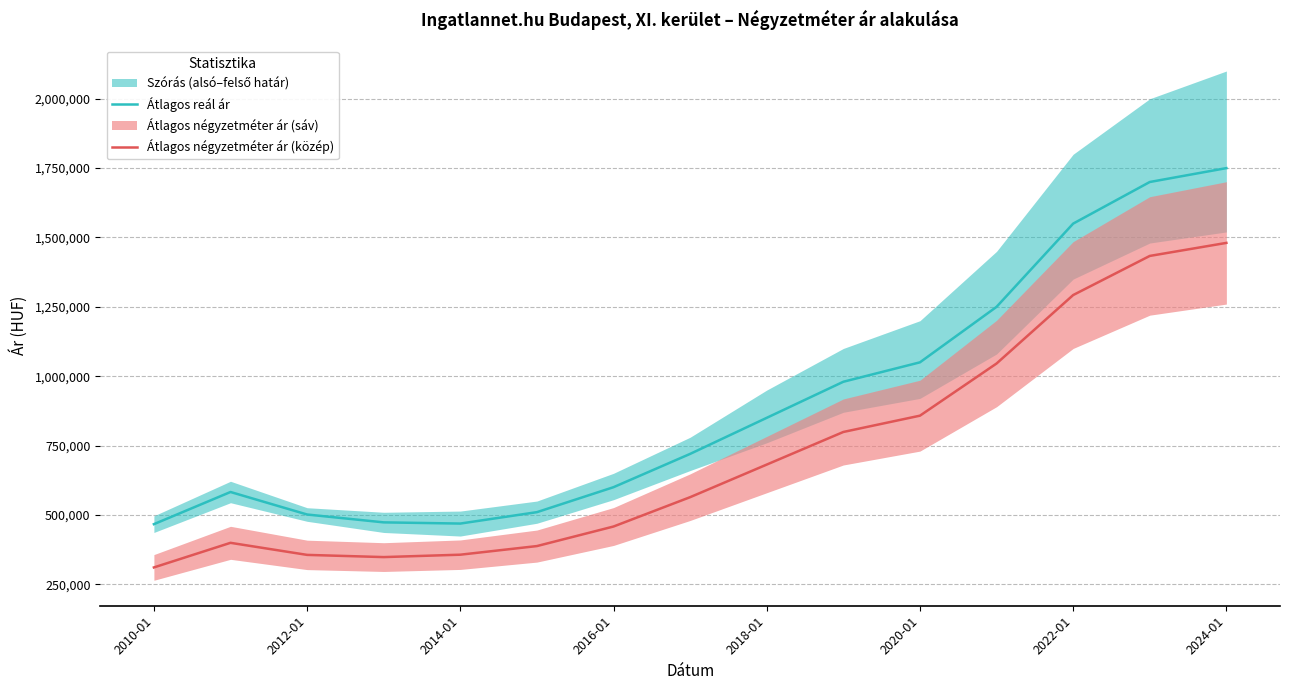

True or false: Átlagos reál ár and Átlagos négyzetméter ár (közép) cross at least once.

False